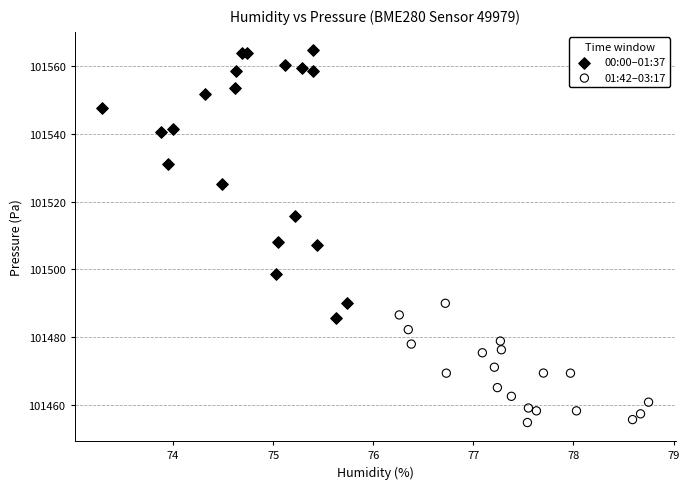

Which series contains the lowest Y value?

01:42–03:17